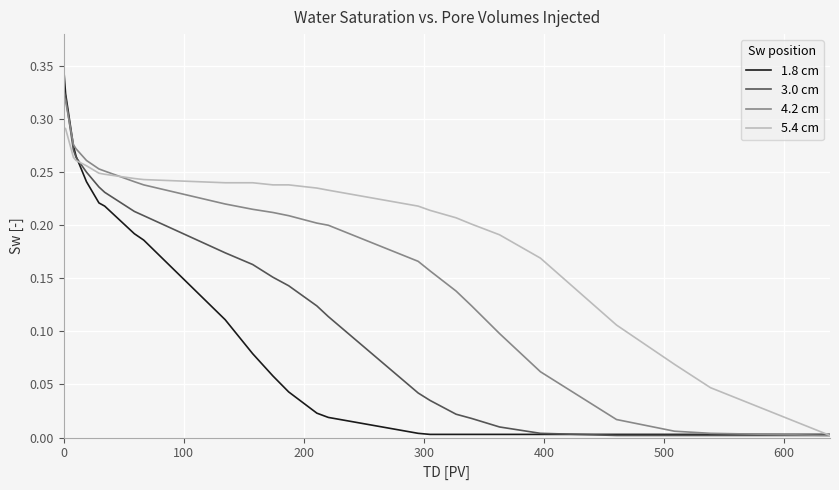

List the series in order of their overall mean, lowest first.

1.8 cm, 3.0 cm, 4.2 cm, 5.4 cm